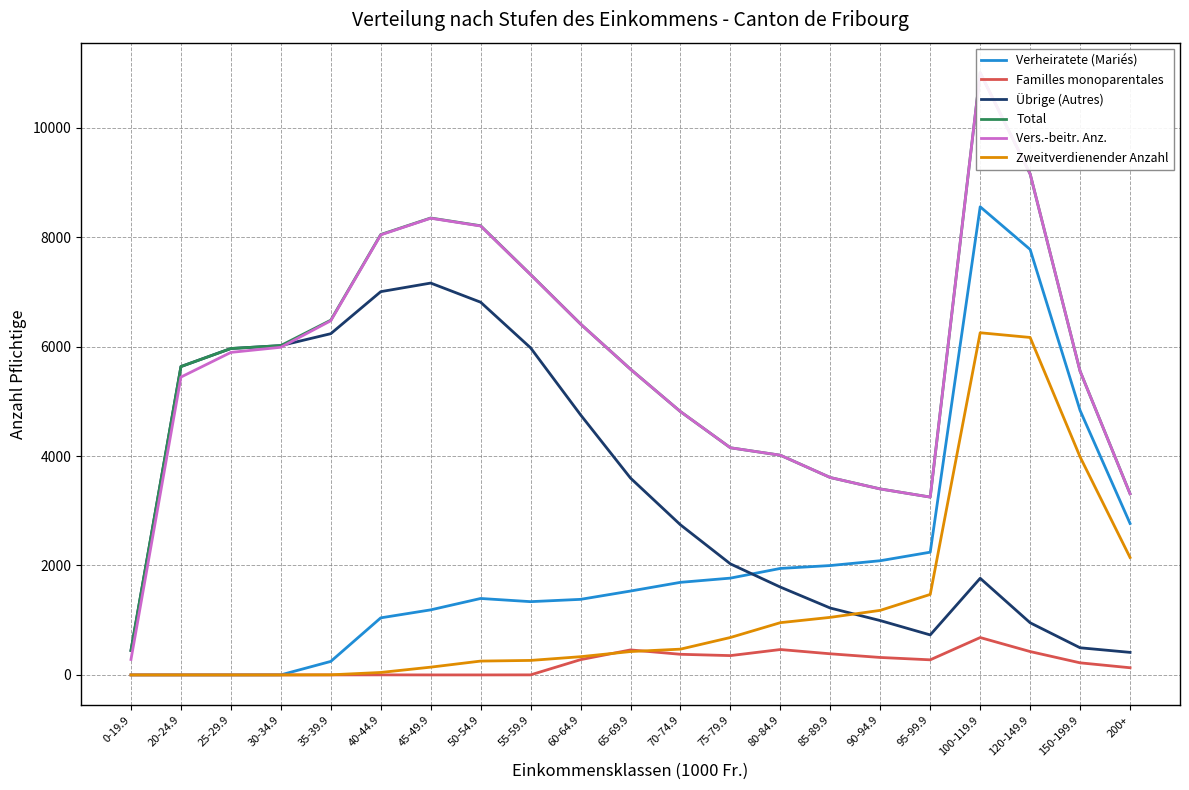

True or false: Total and Verheiratete (Mariés) cross at least once.

False